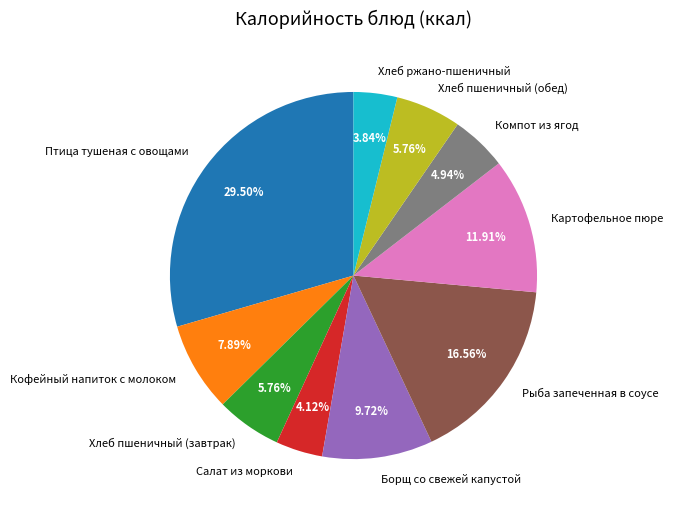

To the nearest percent, what portion does Хлеб пшеничный (обед) represent?

6%